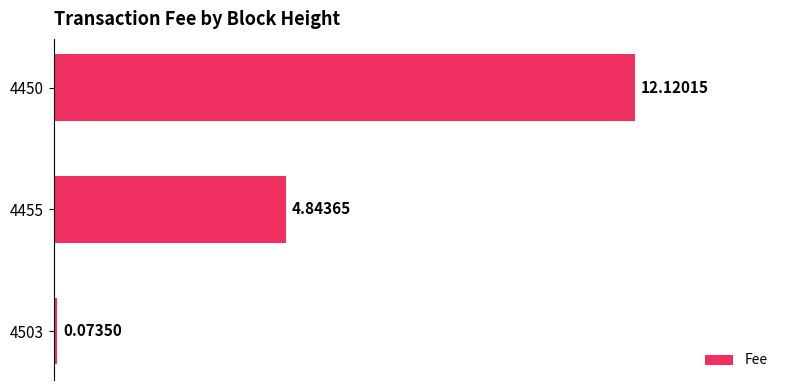

Rank the categories by value from lowest to highest.

4503, 4455, 4450